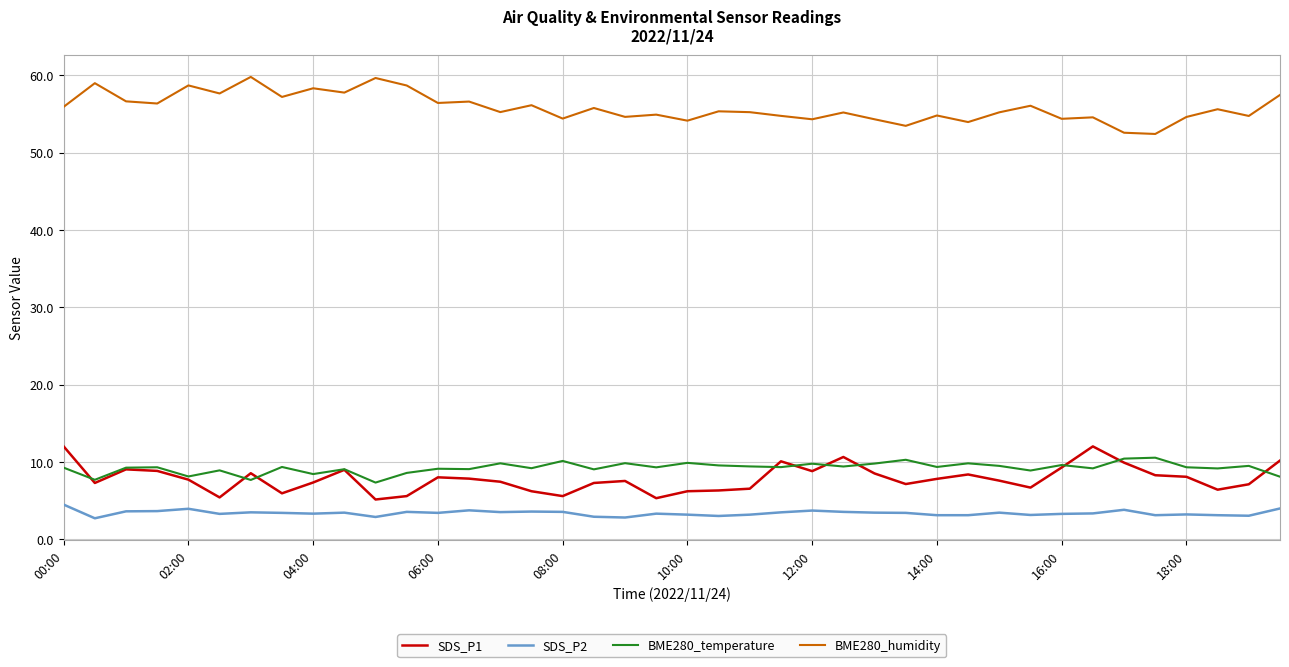

How many lines are shown in the chart?

4